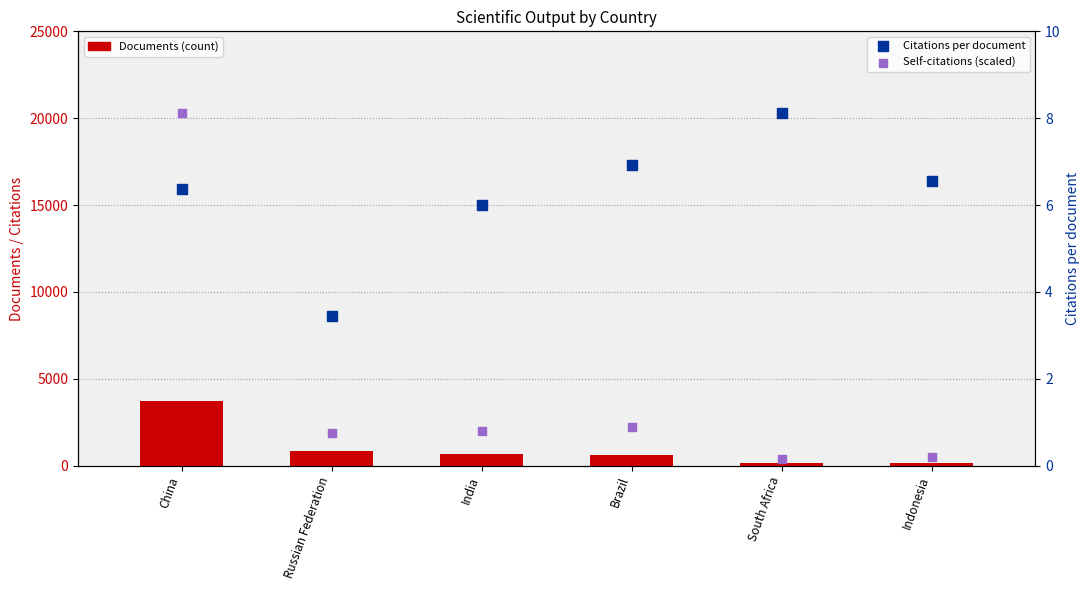

Which series has the largest Y range (max minus min)?

Documents